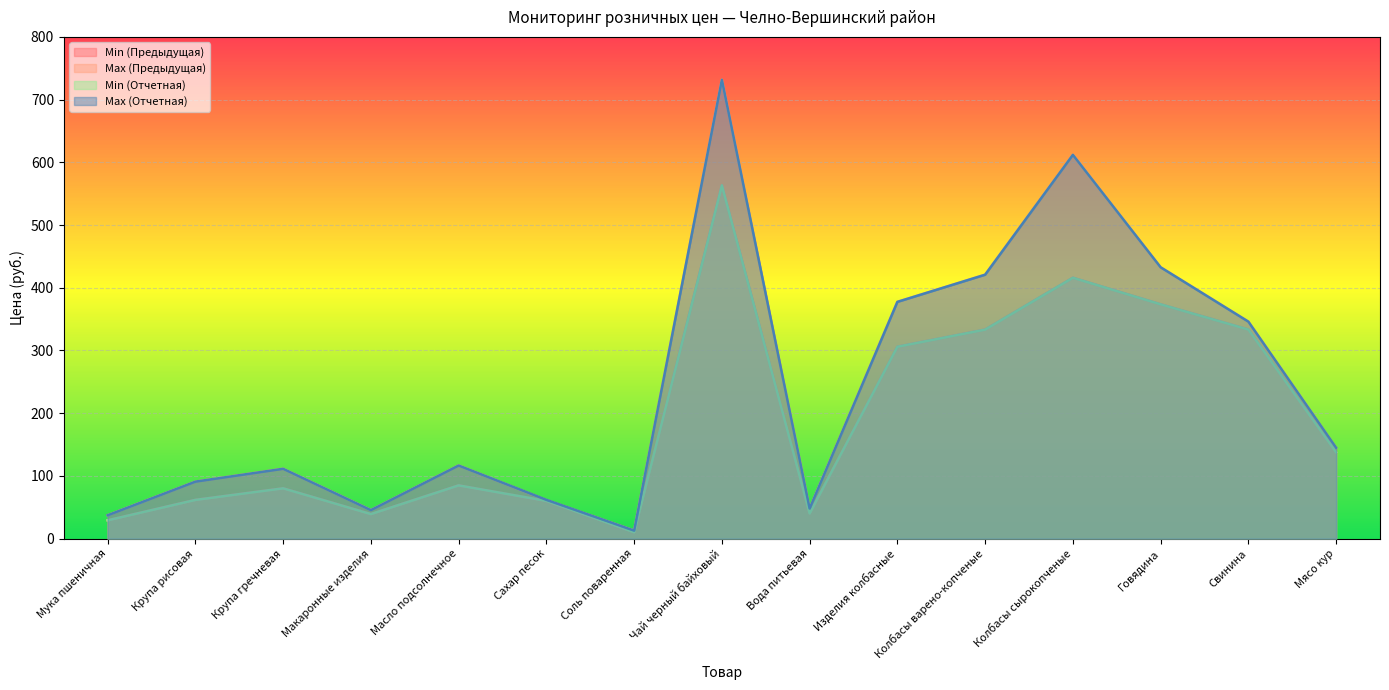

In Min (Отчетная), how many points are higher than both neighbors (excluding endpoints)?

4